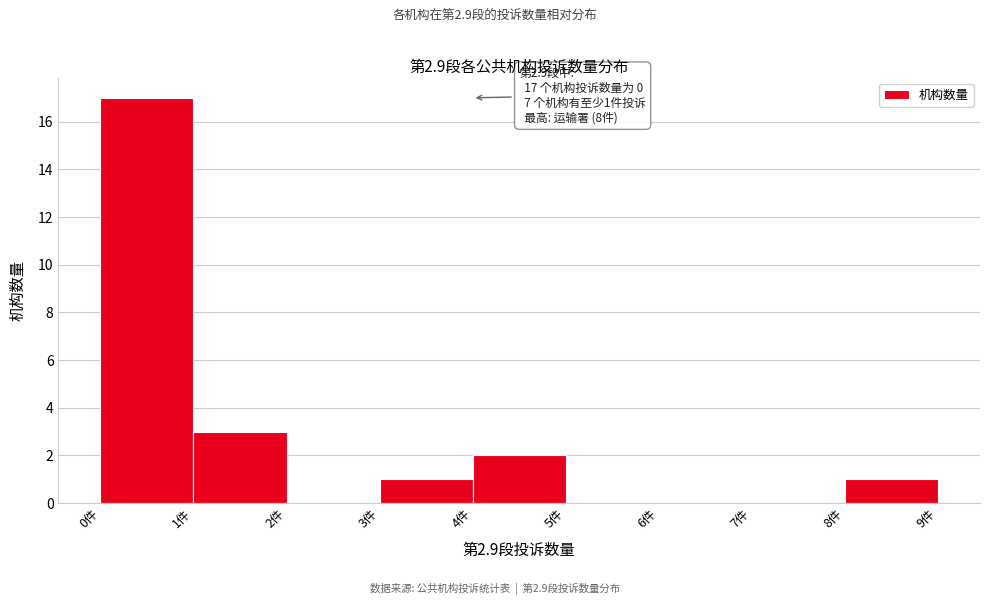

Over which range of the x-axis is the bar tallest?

0 to 1